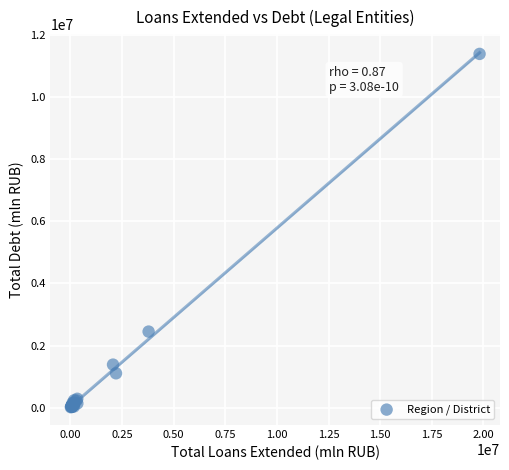

What Y value in the scatter plot is closest to 5700377?

2453027